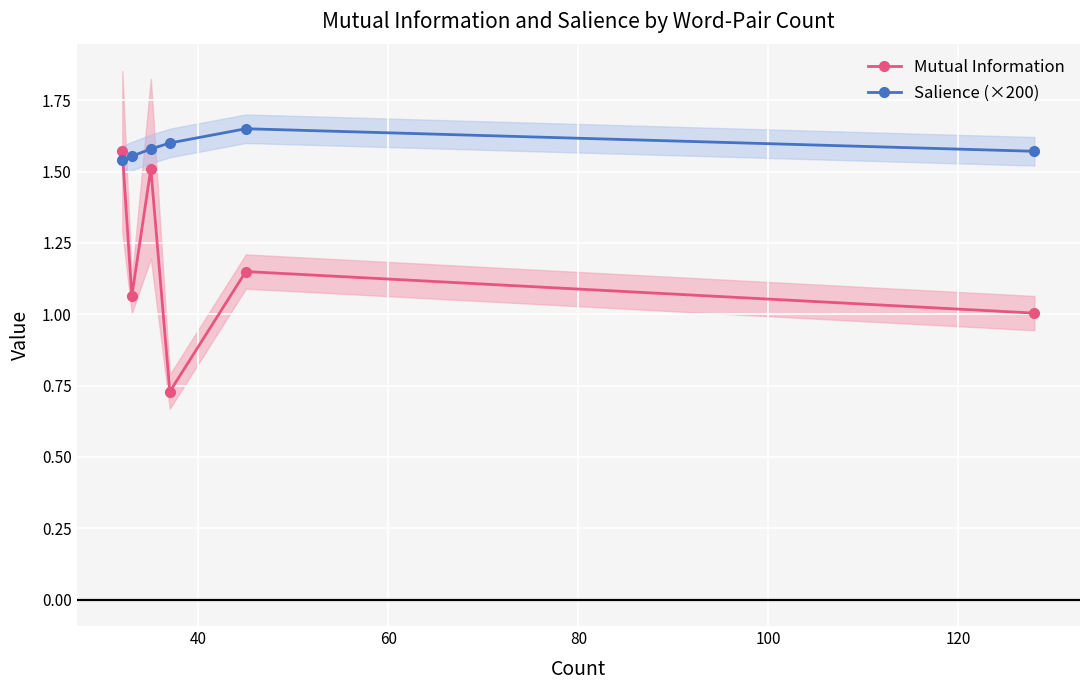

In Mutual Information, how many points are lower than both neighbors (excluding endpoints)?

2